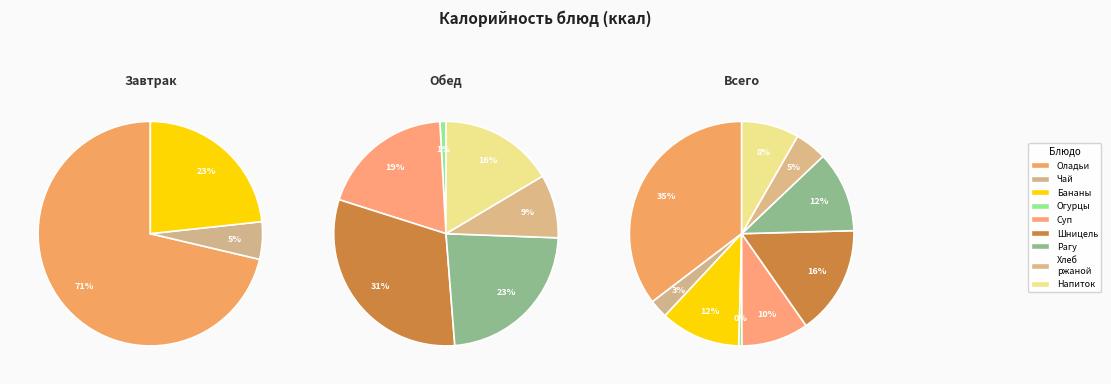

What is the largest slice in the pie chart?

Оладьи с молоком сгущенным